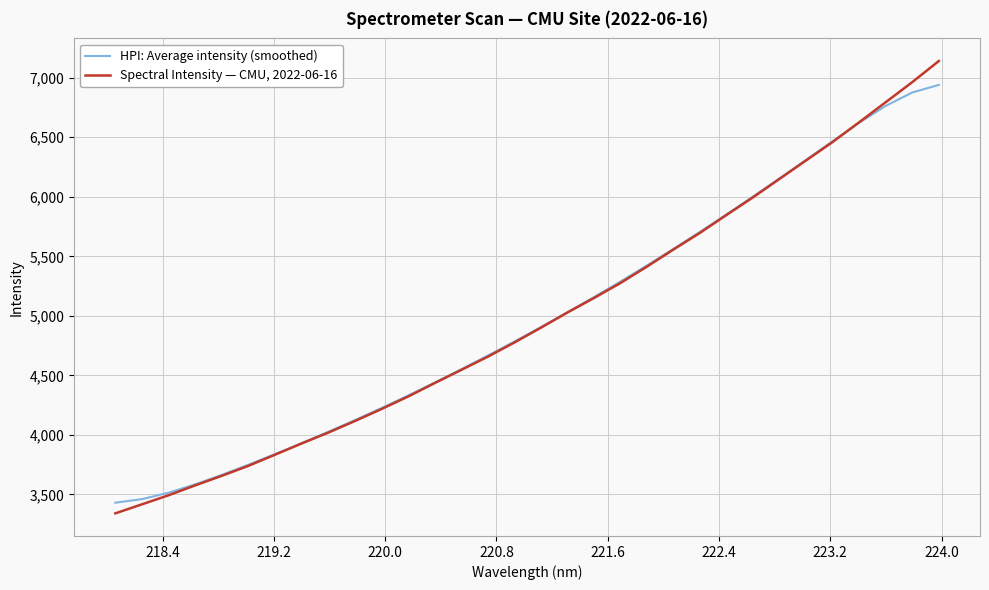

At how many categories does at least one series exceed 5510?

11